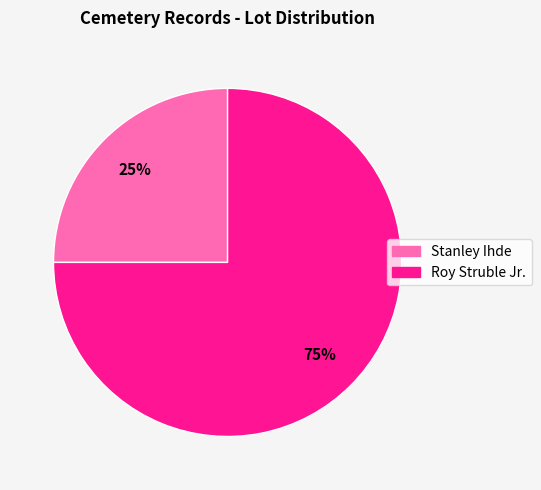

What percentage is the Stanley Ihde slice, to the nearest percent?

25%